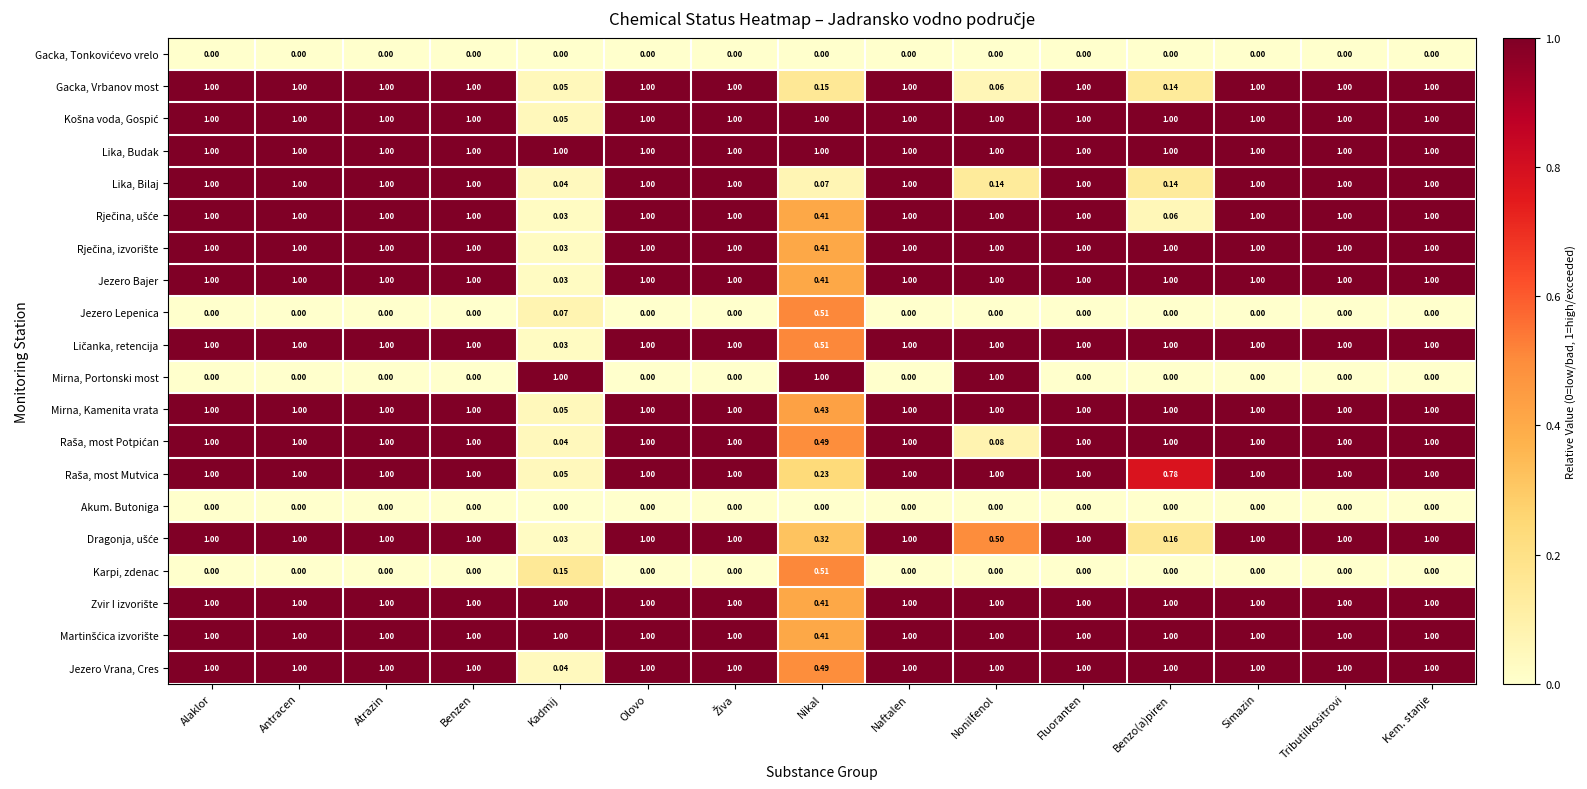

Where is Mirna, Kamenita vrata nearest to the value 0?

Kadmij